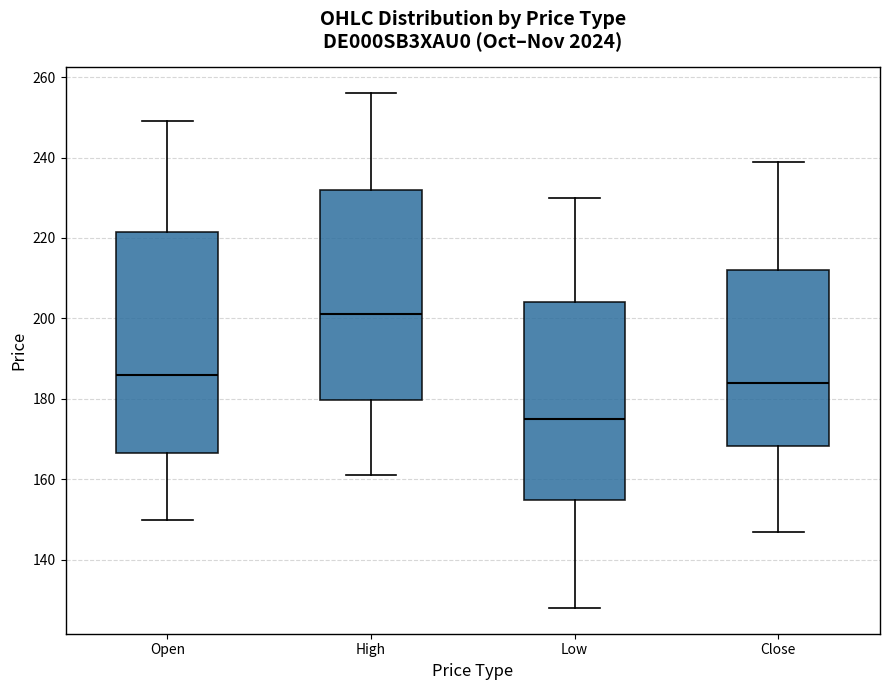

Reading left to right, transcribe this box plot: for each box, give where its median line is, the range the box spans, and where its two whiskers end, as read against the y-axis. The values are not printed on the chart, so give them approximately, as read against the axis.

Open: median 186, box 166 to 222, whiskers 150 to 250
High: median 202, box 180 to 232, whiskers 162 to 256
Low: median 176, box 154 to 204, whiskers 128 to 230
Close: median 184, box 168 to 212, whiskers 148 to 240